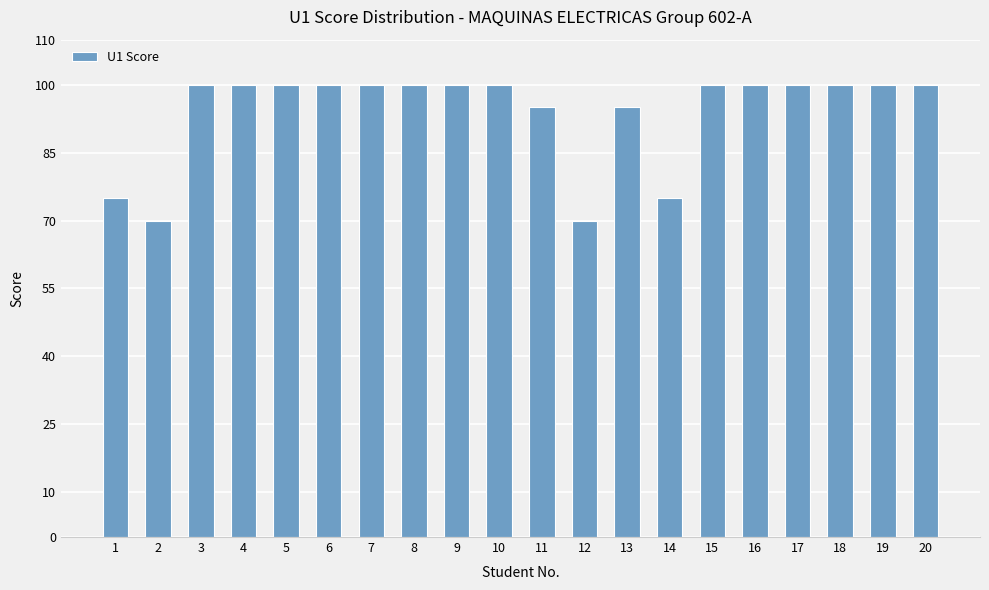

Between 8 and 1, which is larger?

8